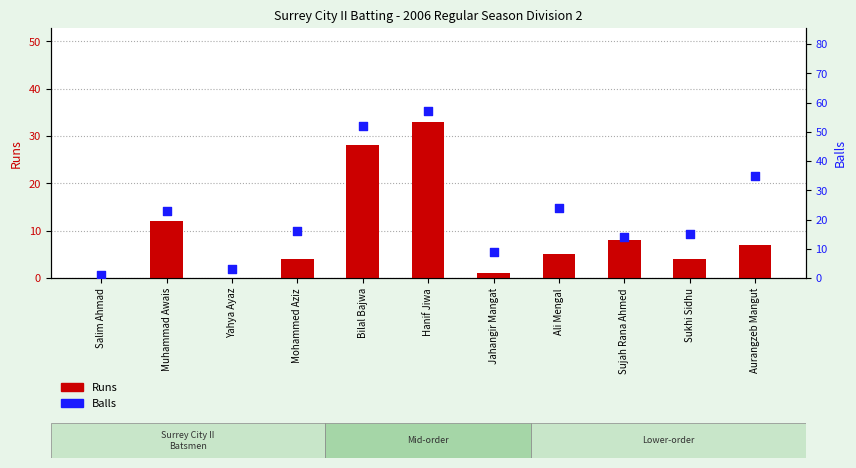

What is the total value across all series at Jahangir Mangat?

10